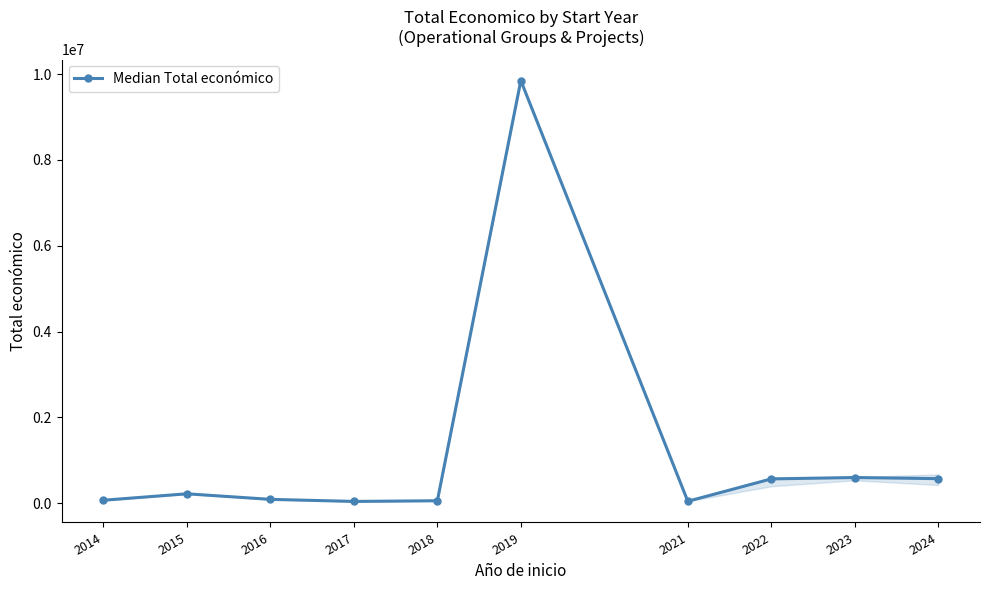

What is the difference between the maximum and second lowest values?

9802340